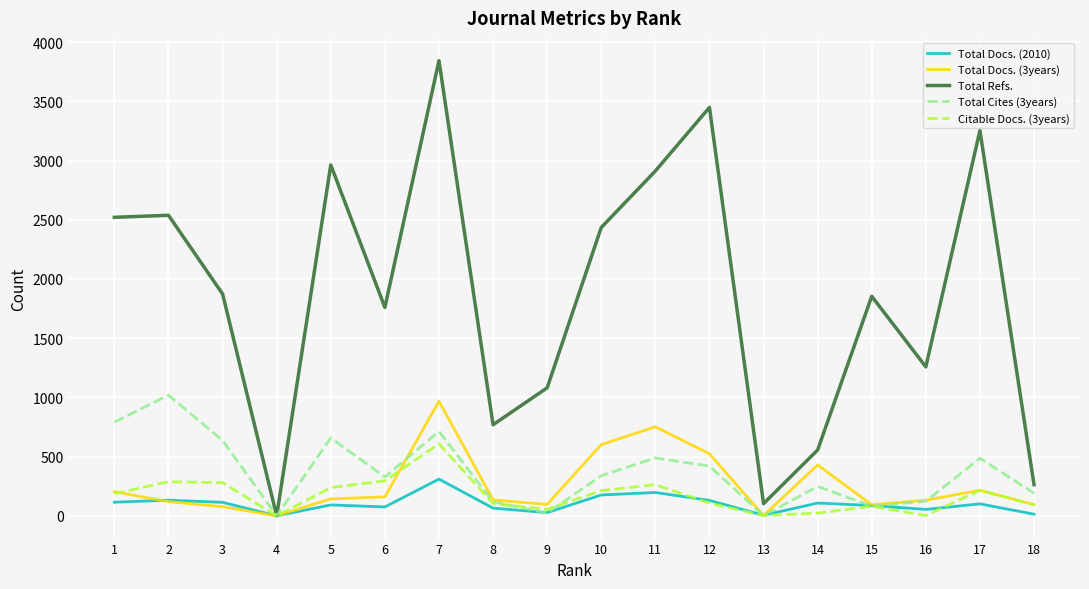

Which category has the highest value in the Total Refs. series?

7